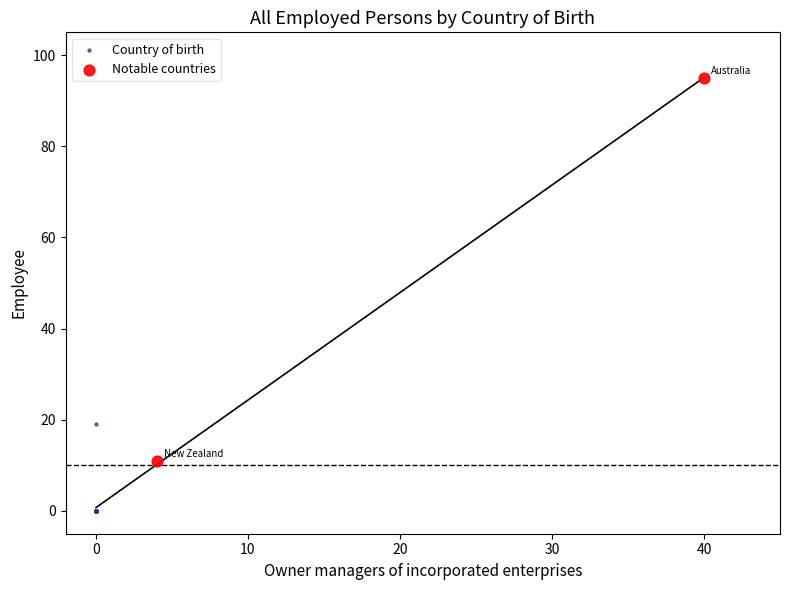

Which series contains the highest Y value?

Notable countries